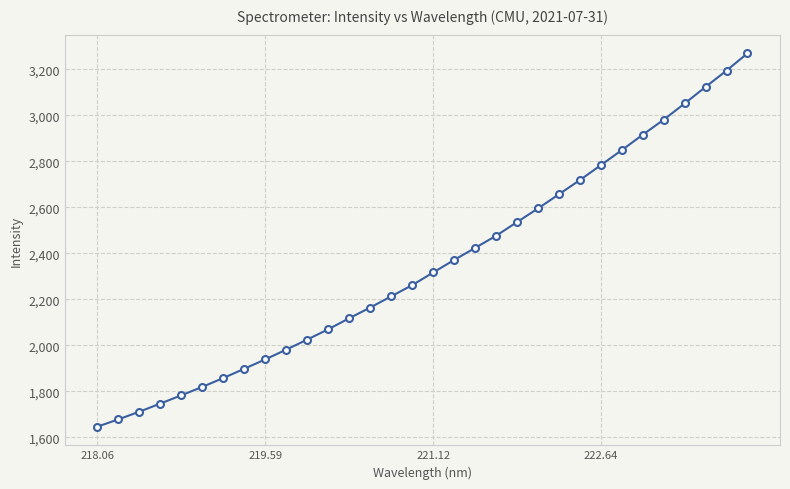

True or false: the data has more than 2 interior local peaks.

False